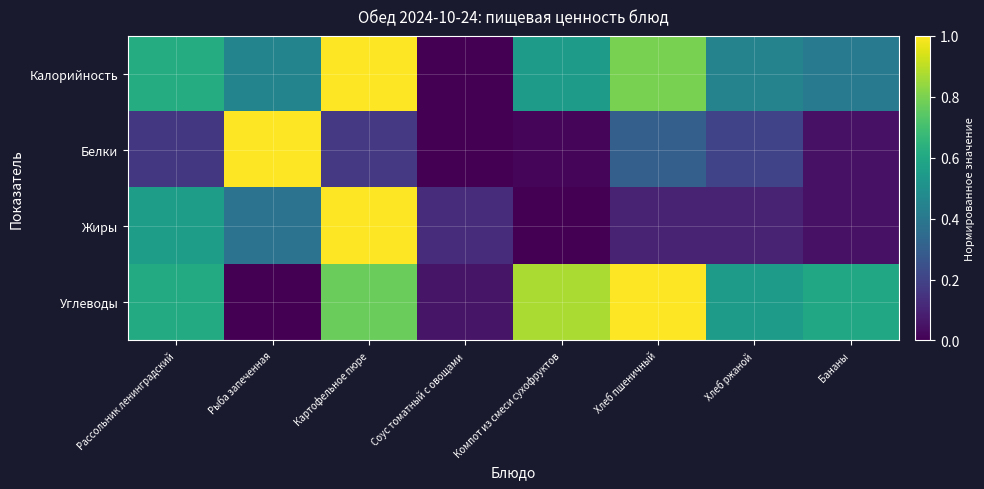

Reading right to left, what are all the values shown in this chart?

Калорийность: Бананы=0.4	Хлеб ржаной=0.4	Хлеб пшеничный=0.8	Компот из смеси сухофруктов=0.6	Соус томатный с овощами=0.0	Картофельное пюре=1.0	Рыба запеченная=0.5	Рассольник ленинградский=0.6
Белки: Бананы=0.0	Хлеб ржаной=0.2	Хлеб пшеничный=0.3	Компот из смеси сухофруктов=0.0	Соус томатный с овощами=0.0	Картофельное пюре=0.2	Рыба запеченная=1.0	Рассольник ленинградский=0.2
Жиры: Бананы=0.0	Хлеб ржаной=0.1	Хлеб пшеничный=0.1	Компот из смеси сухофруктов=0.0	Соус томатный с овощами=0.1	Картофельное пюре=1.0	Рыба запеченная=0.4	Рассольник ленинградский=0.6
Углеводы: Бананы=0.6	Хлеб ржаной=0.5	Хлеб пшеничный=1.0	Компот из смеси сухофруктов=0.9	Соус томатный с овощами=0.1	Картофельное пюре=0.8	Рыба запеченная=0.0	Рассольник ленинградский=0.6